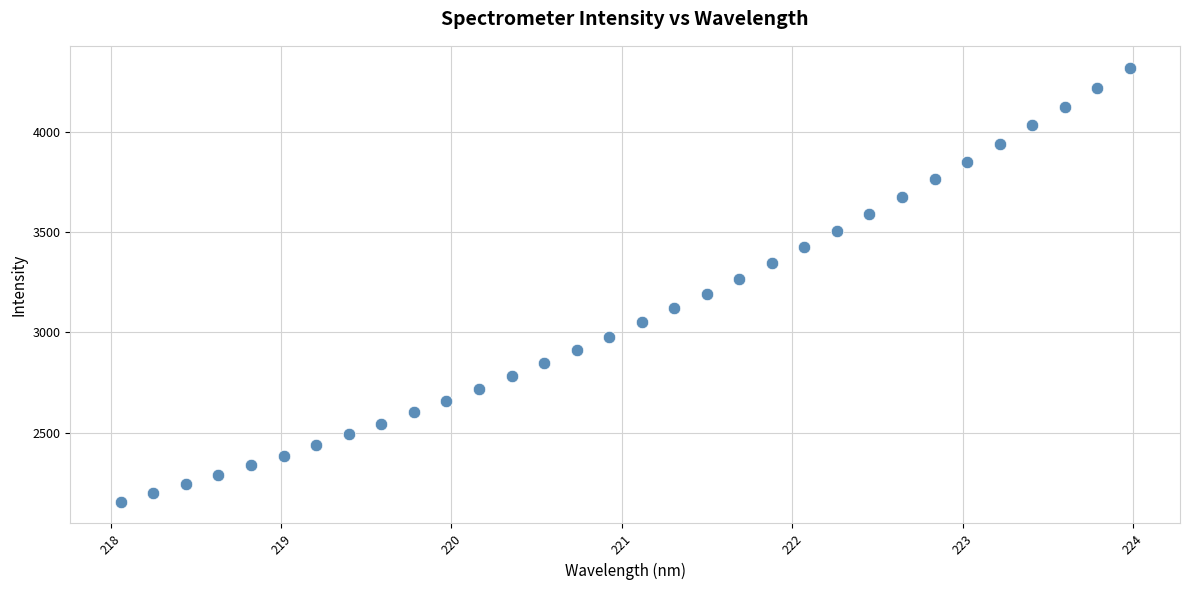

What is the range of Y values (max minus min)?

2167.4